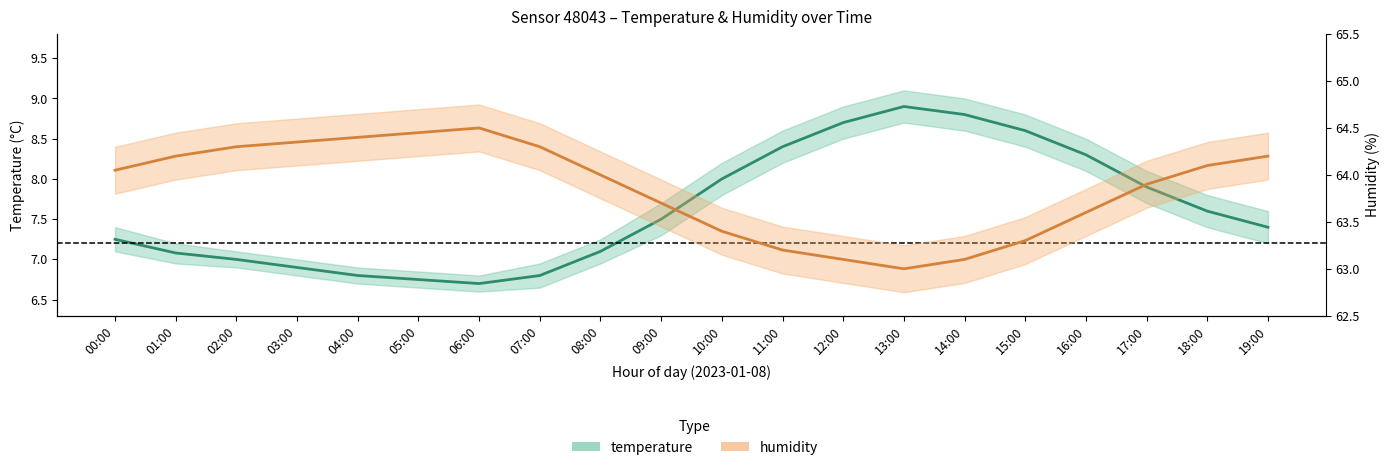

How many interior local peaks does the temperature series have?

1